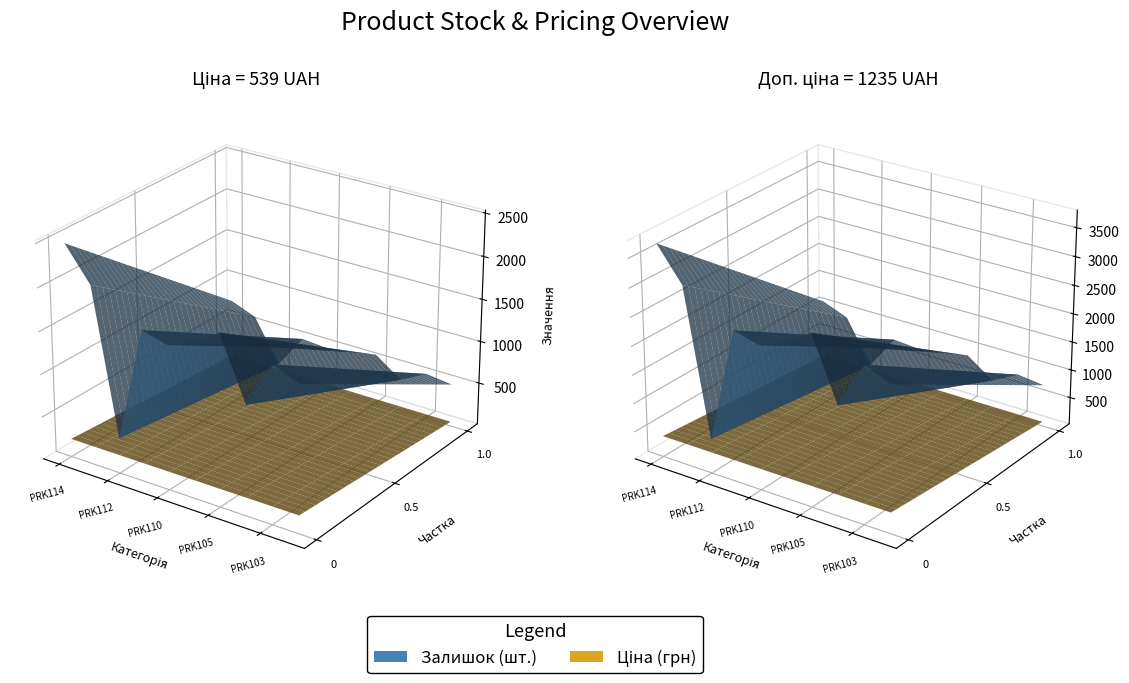

Reading left to right, list all the values displayed in this chart.

Залишок: Залишок=2483.0	Ціна=2096.0	Доп. ціна=417.0	3=1757.0	4=1677.0	5=1802.0	6=1992.0	7=1276.0	8=1816.0	9=1692.0
Ціна: Залишок=539.0	Ціна=539.0	Доп. ціна=539.0	3=539.0	4=539.0	5=539.0	6=539.0	7=539.0	8=539.0	9=539.0
Доп. ціна: Залишок=1235.4	Ціна=1235.4	Доп. ціна=1235.4	3=1235.4	4=1235.4	5=1235.4	6=1235.4	7=1235.4	8=1235.4	9=1235.4